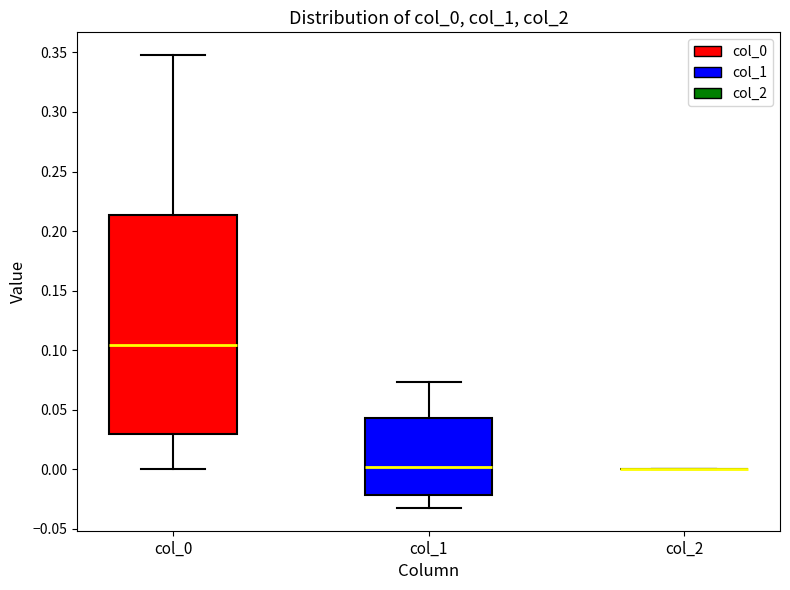

Reading left to right, transcribe this box plot: for each box, give where its median line is, the range the box spans, and where its two whiskers end, as read against the y-axis. The values are not printed on the chart, so give them approximately, as read against the axis.

col_0: median 0.105, box 0.030 to 0.215, whiskers 0.000 to 0.350
col_1: median 0.000, box -0.020 to 0.045, whiskers -0.030 to 0.075
col_2: box collapsed to a line at 0.000, whiskers 0.000 to 0.000